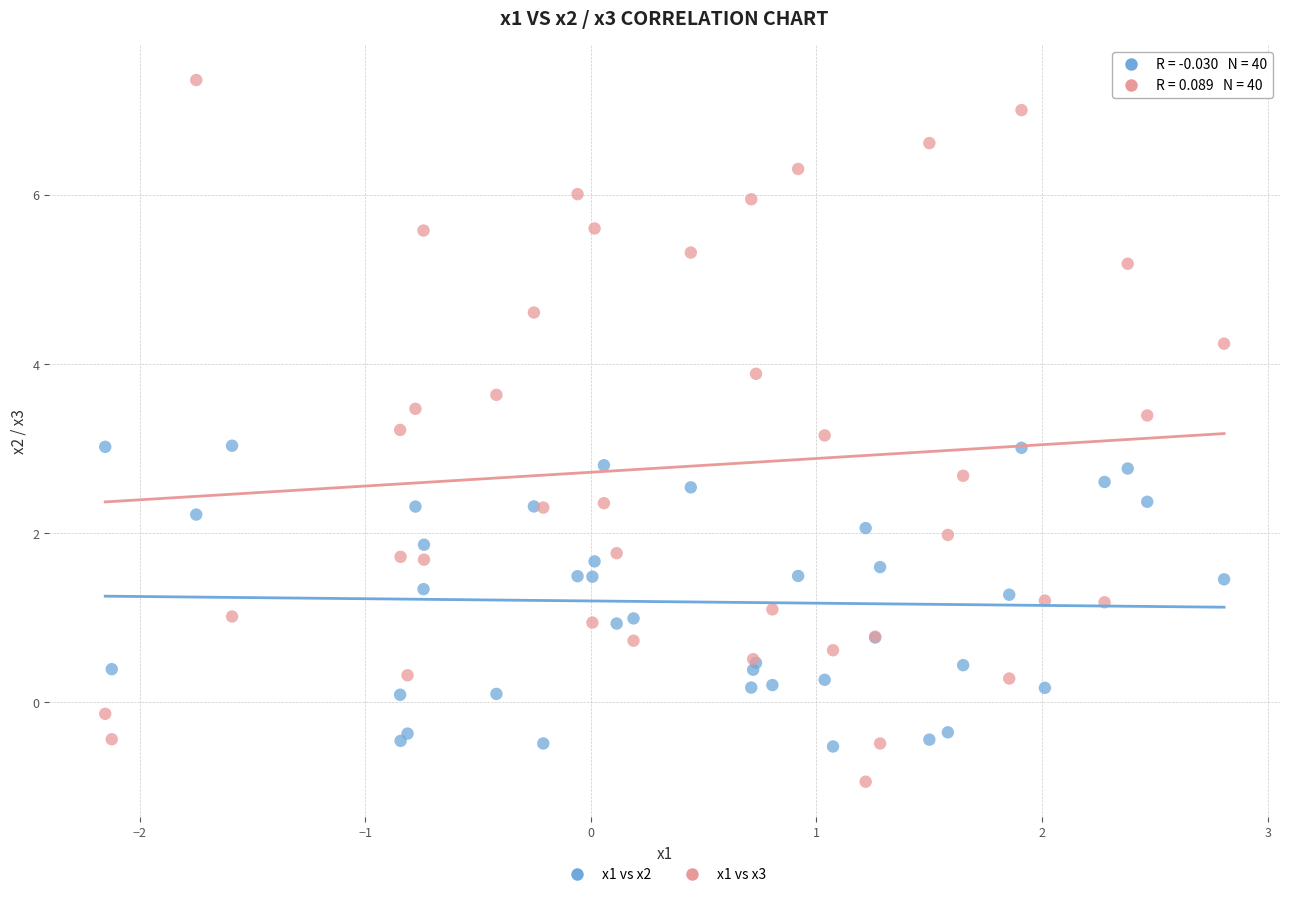

What are all the series names shown in the legend?

x1 vs x2, x1 vs x3